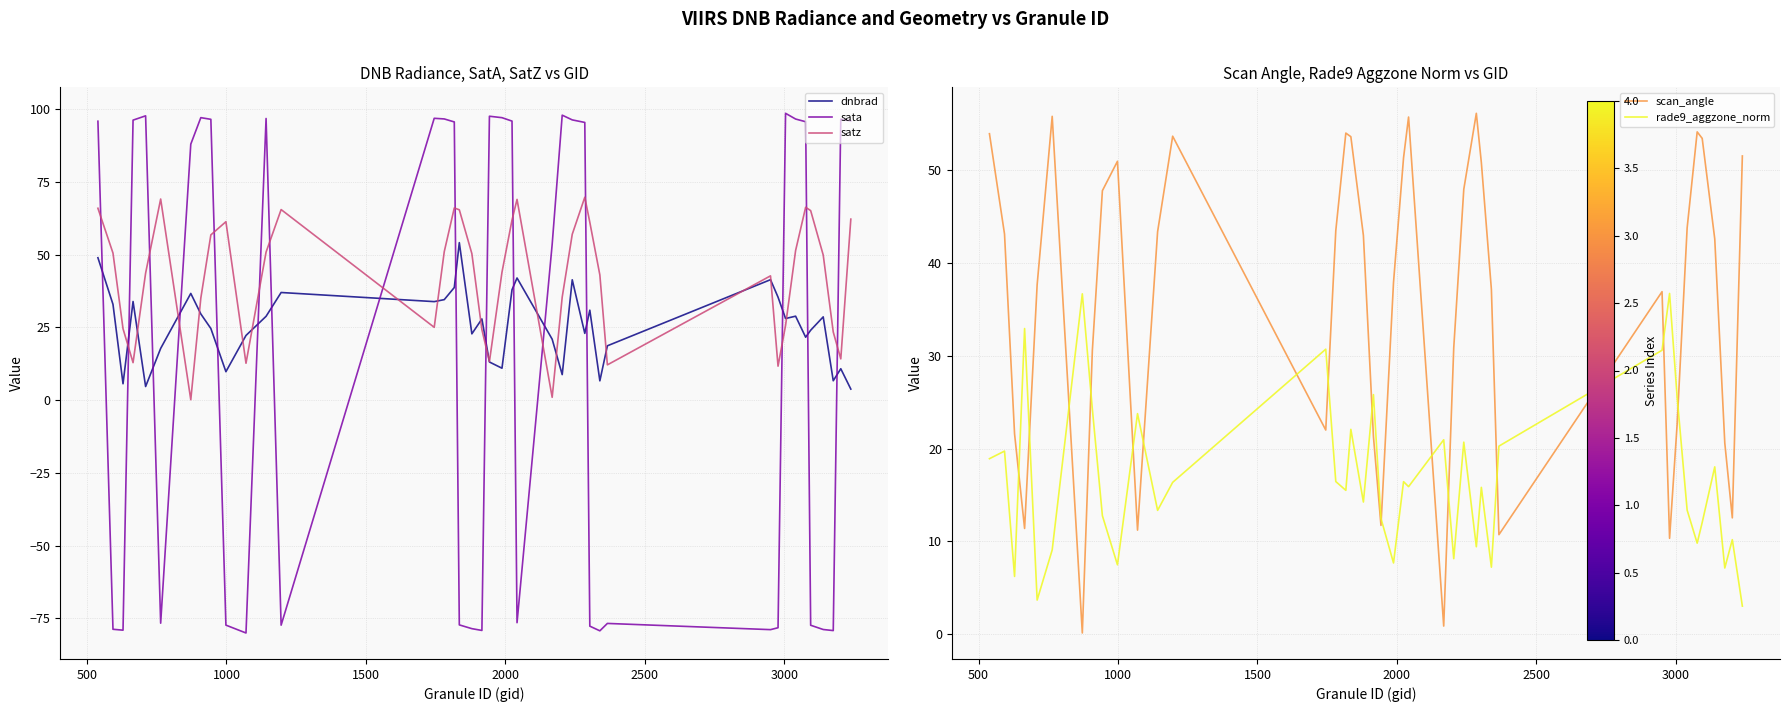

True or false: rade9_aggzone_norm has a value of 27.6 at 500.

False